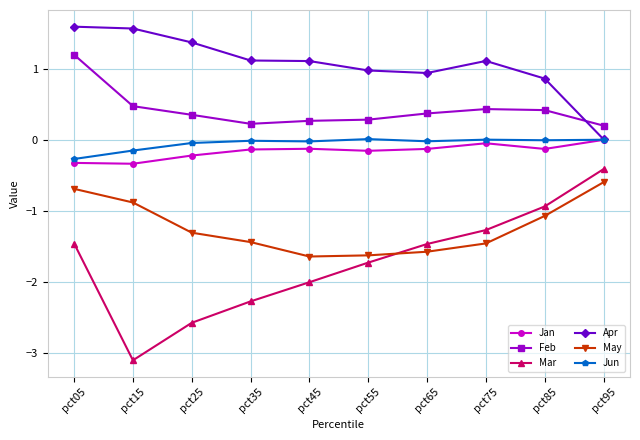

True or false: Feb and Mar intersect in this chart.

False